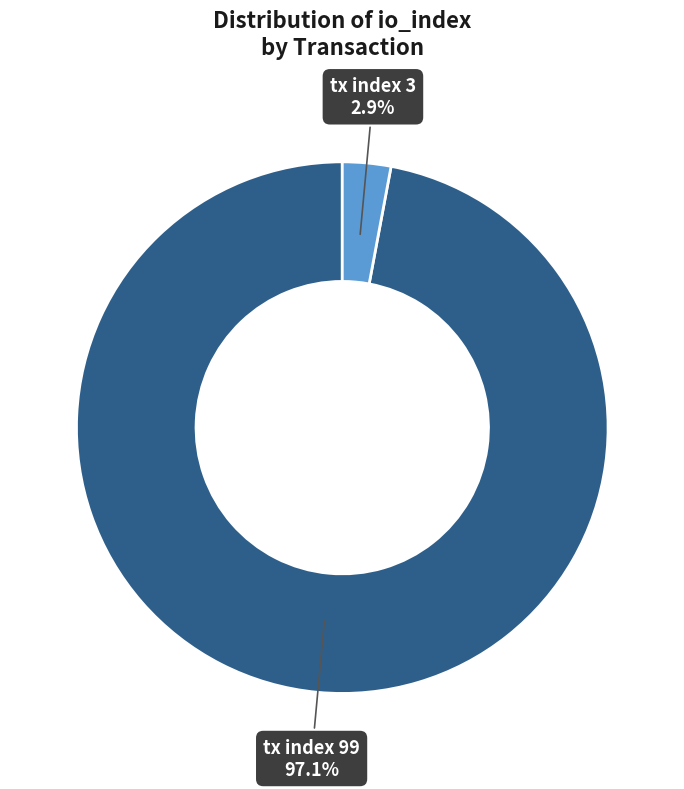

Rank the categories by value from lowest to highest.

tx index 3, tx index 99